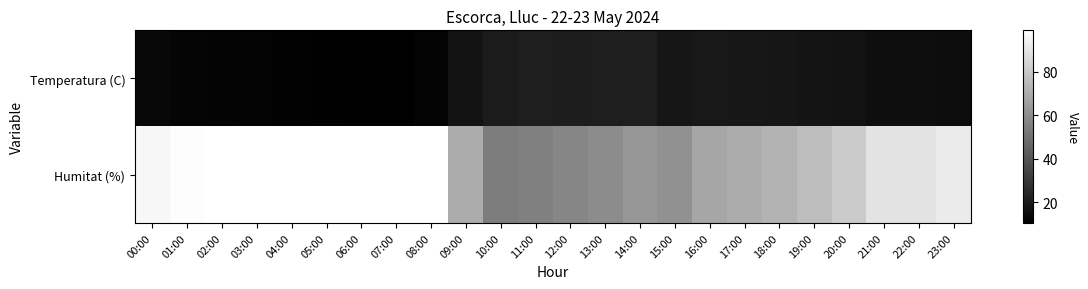

Reading left to right, transcribe all the data shown in this chart.

Temperatura (C): 00:00=13.6	01:00=12.5	02:00=12.0	03:00=11.8	04:00=11.5	05:00=11.1	06:00=10.8	07:00=10.6	08:00=11.7	09:00=17.5	10:00=20.0	11:00=21.2	12:00=20.9	13:00=21.2	14:00=21.0	15:00=18.4	16:00=19.2	17:00=18.8	18:00=18.4	19:00=17.6	20:00=17.0	21:00=15.7	22:00=15.5	23:00=15.0
Humitat (%): 00:00=96.0	01:00=98.0	02:00=99.0	03:00=99.0	04:00=99.0	05:00=99.0	06:00=99.0	07:00=99.0	08:00=99.0	09:00=70.0	10:00=54.0	11:00=55.0	12:00=57.0	13:00=59.0	14:00=63.0	15:00=61.0	16:00=68.0	17:00=70.0	18:00=73.0	19:00=76.0	20:00=81.0	21:00=89.0	22:00=89.0	23:00=92.0